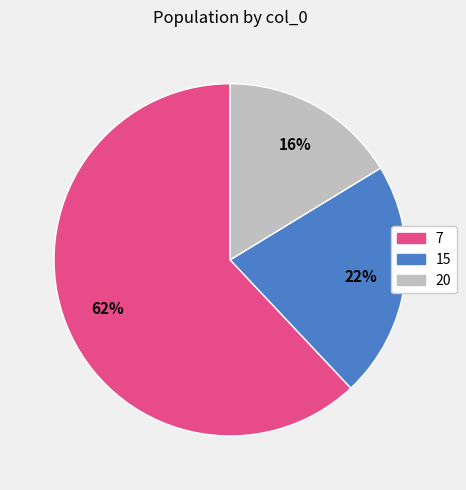

Which has a higher value, 15 or 20?

15